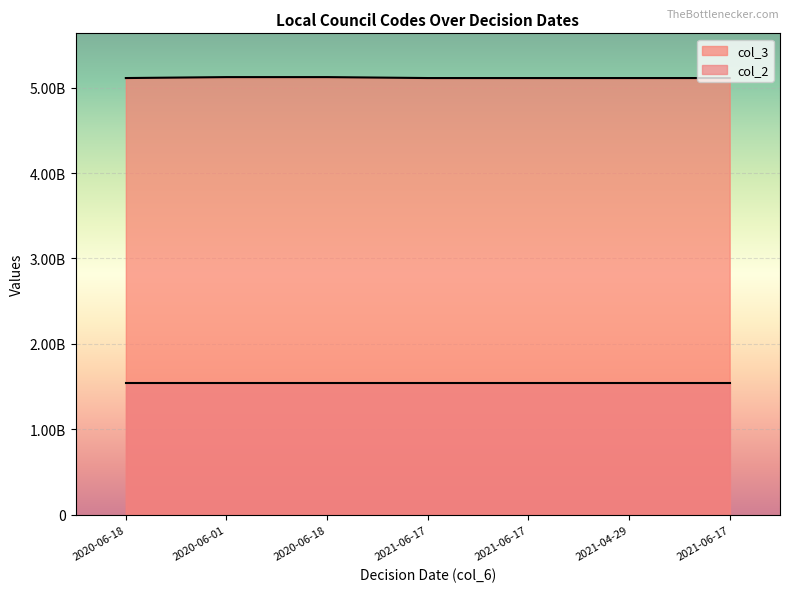

What is the sum of all values?

35804041200